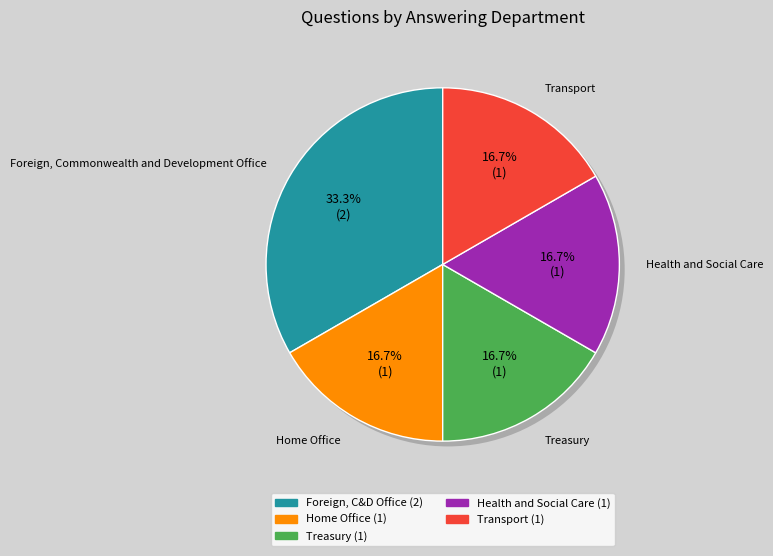

What percentage is NOT represented by Foreign, Commonwealth and Development Office?

66.7%